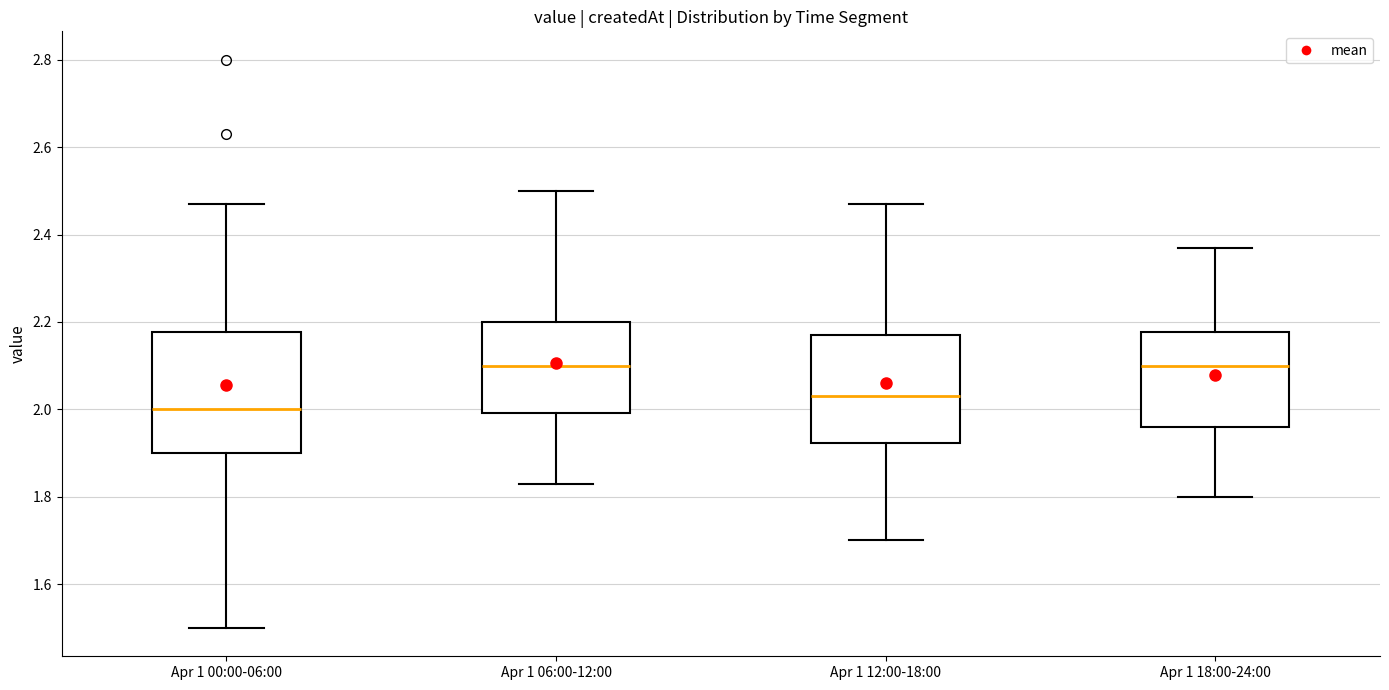

Which box's median line is the lowest?

Apr 1 00:00-06:00